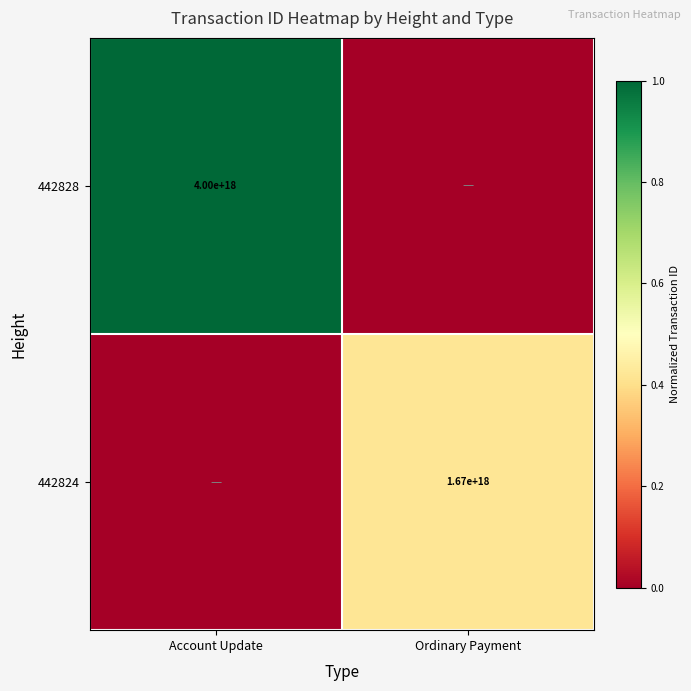

Is it true that 442828 equals 2389150399706652160 at Account Update?

False